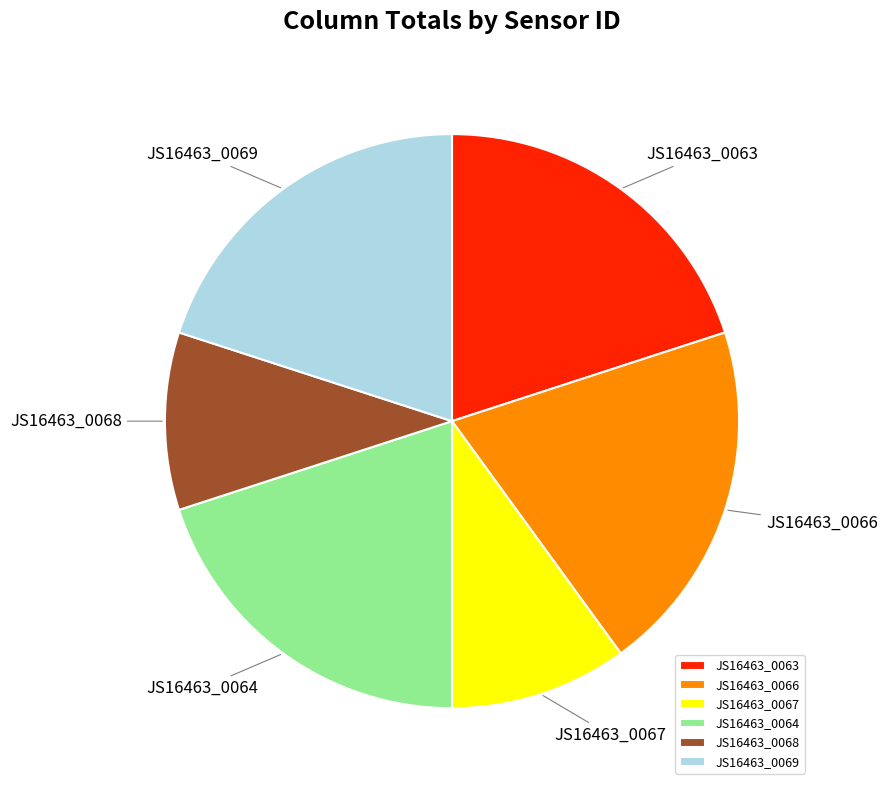

Is it true that JS16463_0067 is 18% of the pie?

False